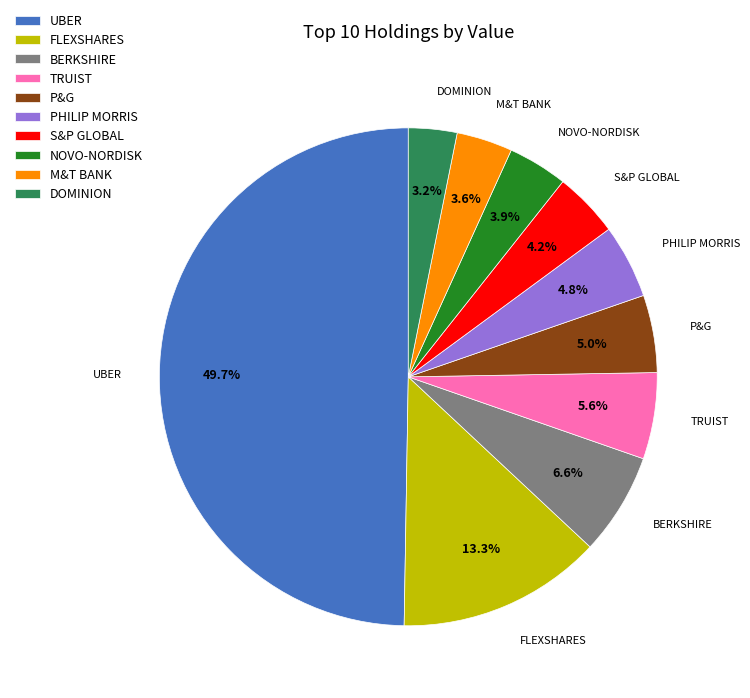

What is the largest slice in the pie chart?

UBER